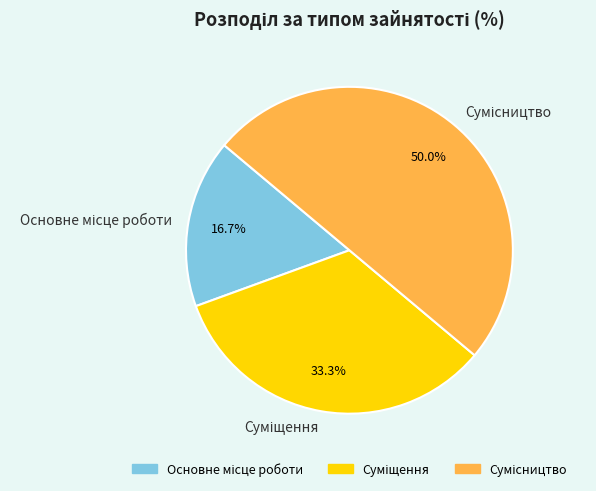

How many slices are in this pie chart?

3